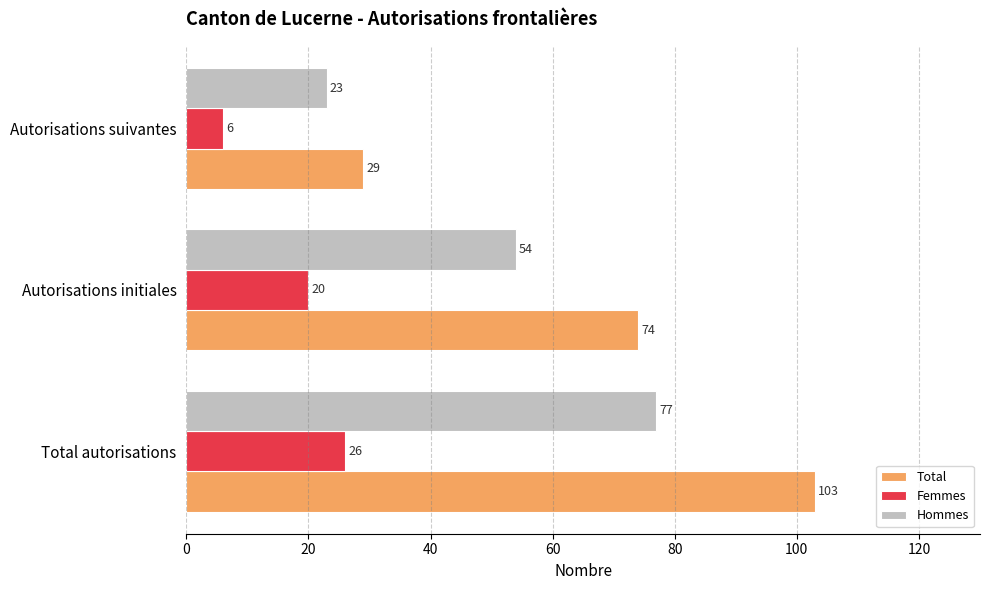

At which label is Total closest to 66?

Autorisations initiales